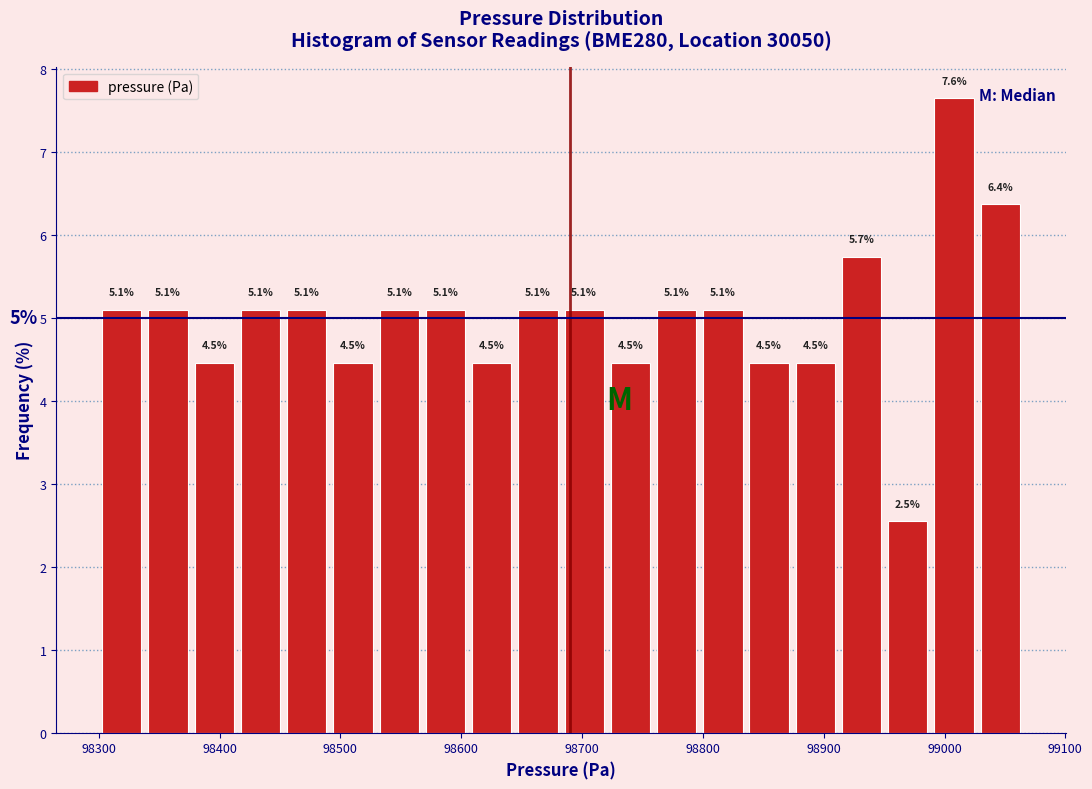

Read against the x-axis, roughly where is the centre of the tallest bar?

99010